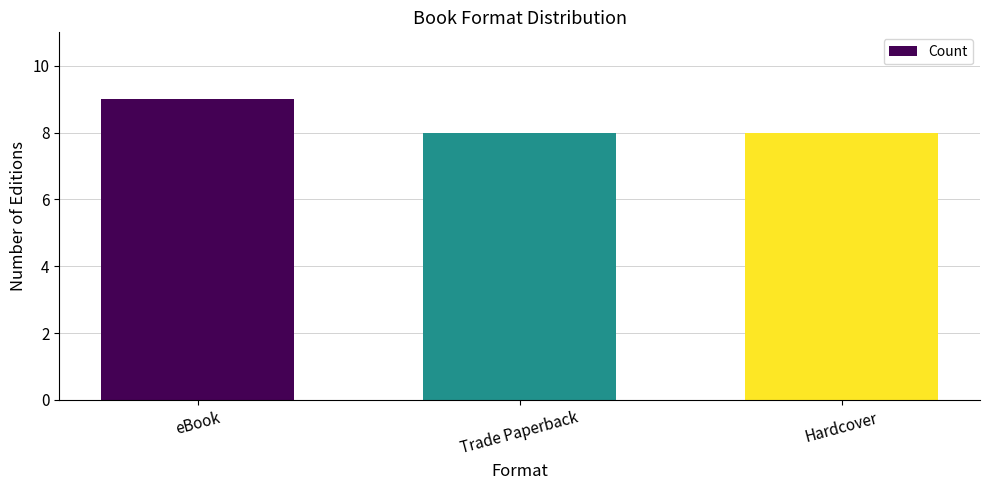

What is the sum of the values at Hardcover and eBook?

17